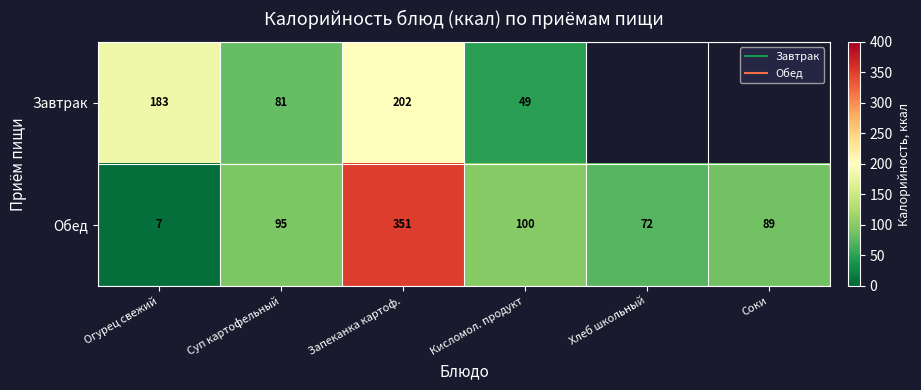

What is the difference between the maximum and minimum values in the Обед series?

344.0